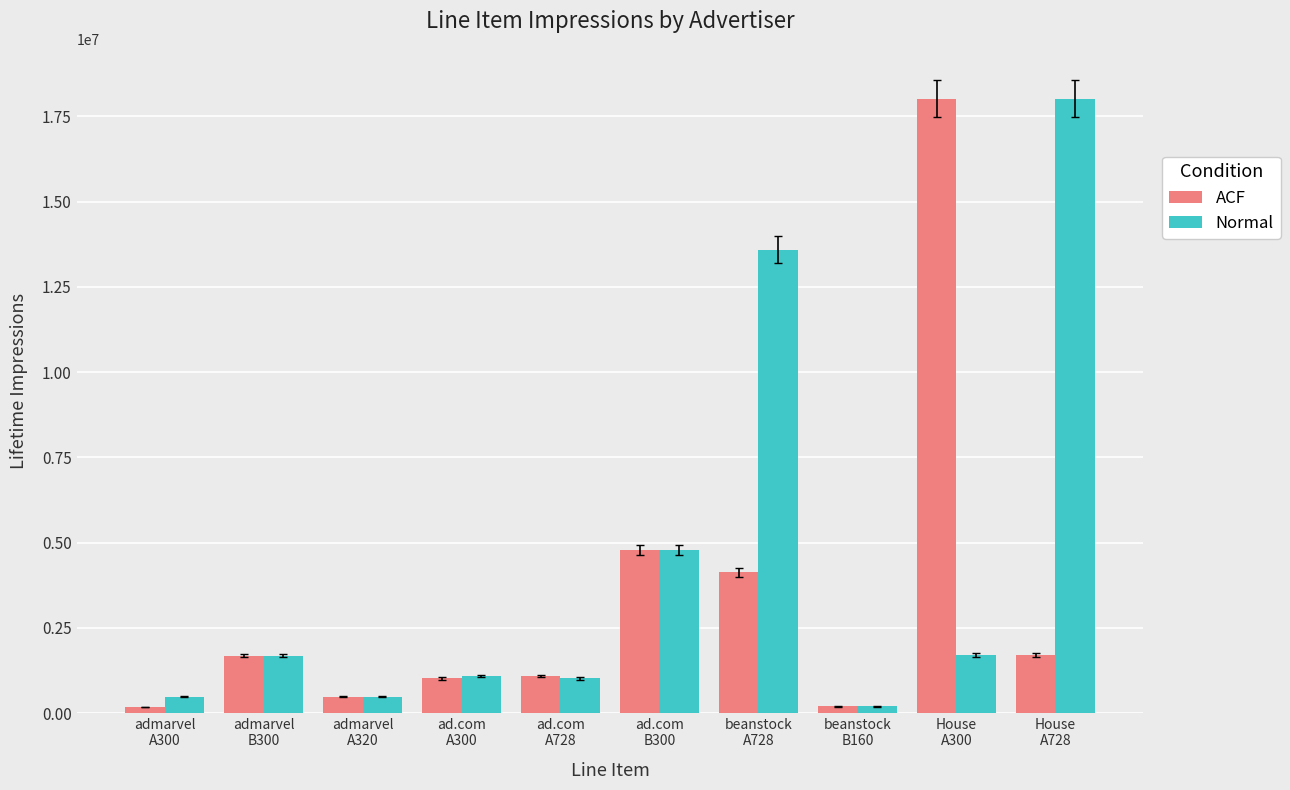

How many bars are there in total?

20